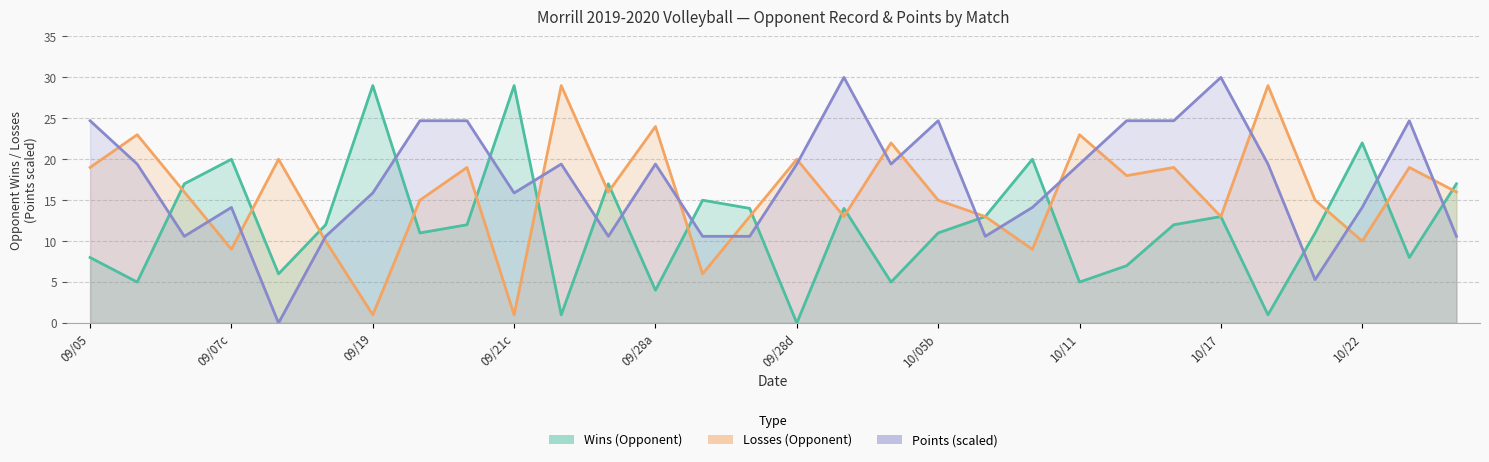

Does the chart display data point markers on the line(s)?

No